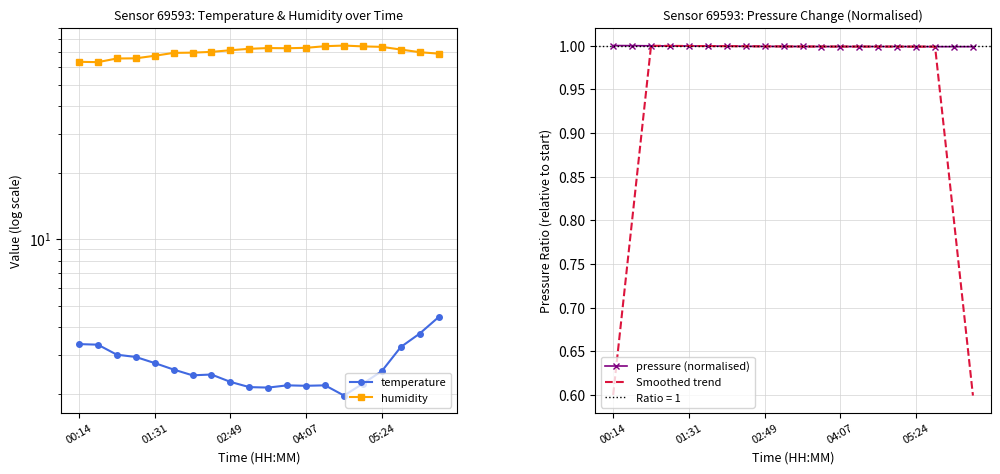

What is the minimum value for pressure (normalised)?

1.0